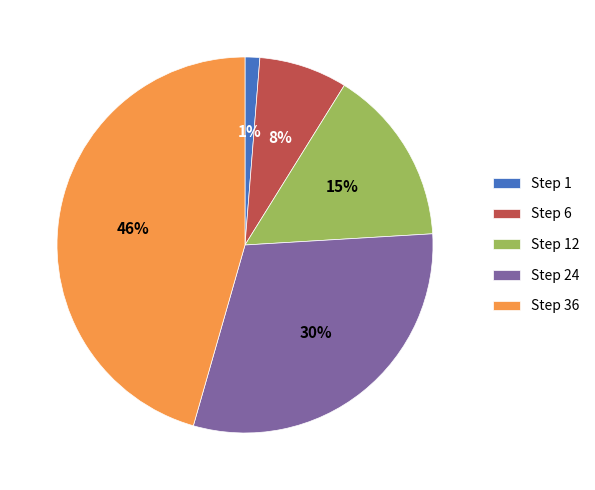

Is Step 6 the majority of the pie?

No